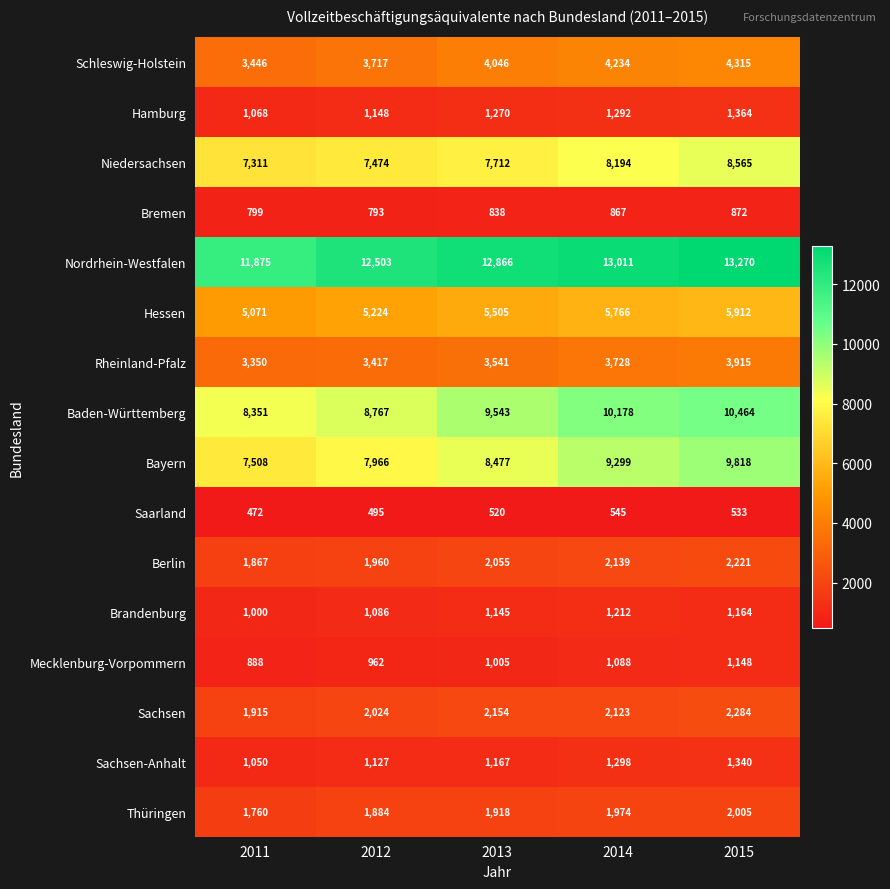

What is the approximate value of Thüringen at 2014?

1974